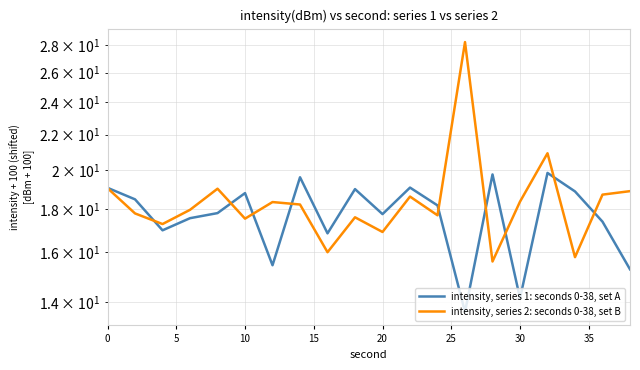

How many intersections are there between intensity, series 1: seconds 0-38, set A and intensity, series 2: seconds 0-38, set B?

9